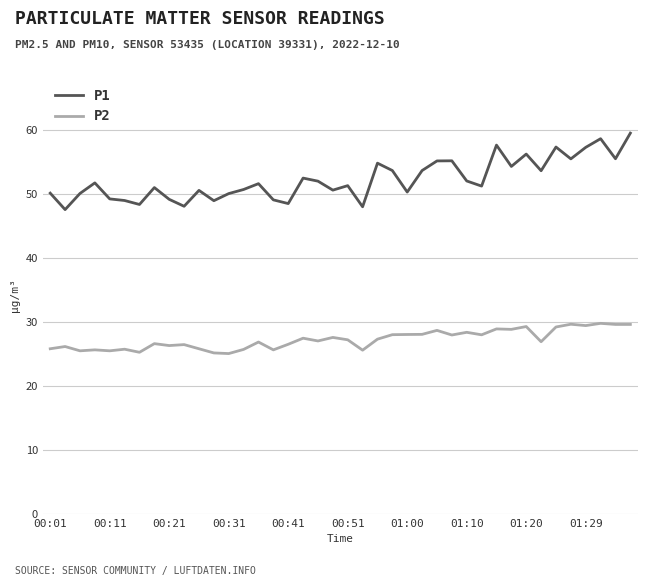

Rank the series by their maximum value, from highest to lowest.

P1, P2